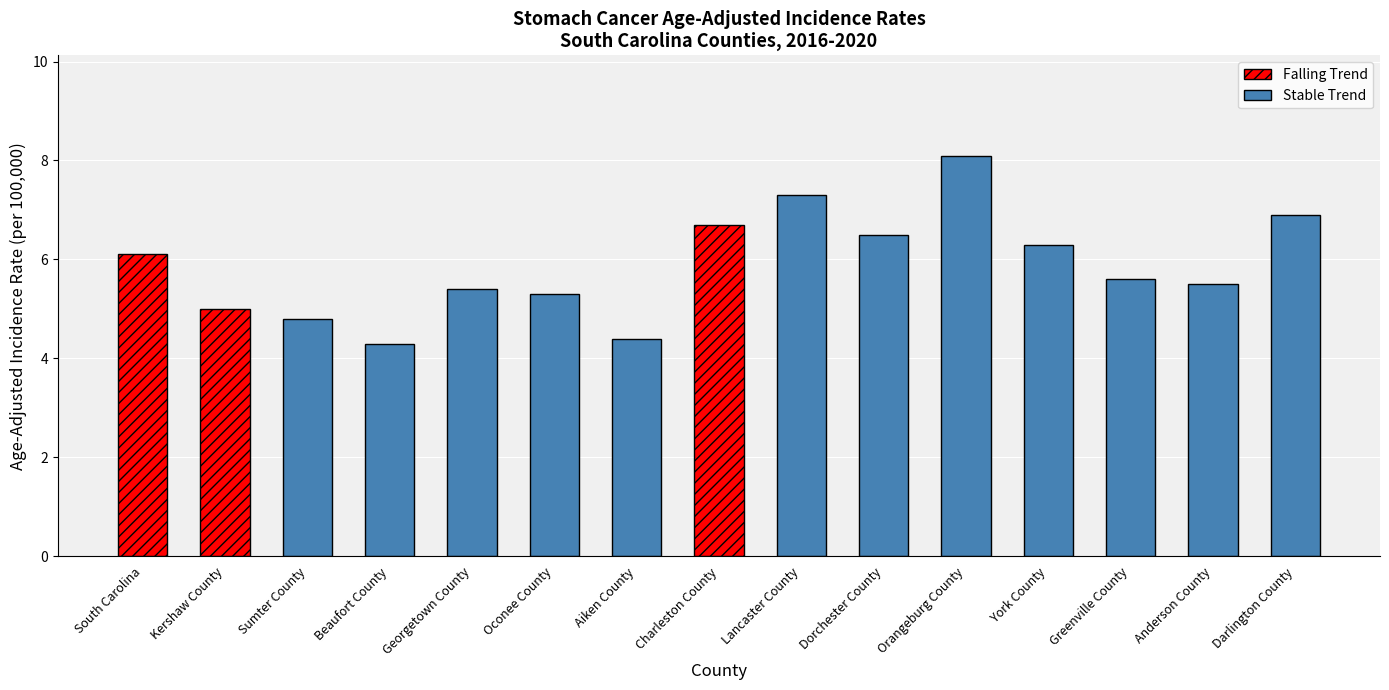

What is the sum of all values?

88.2